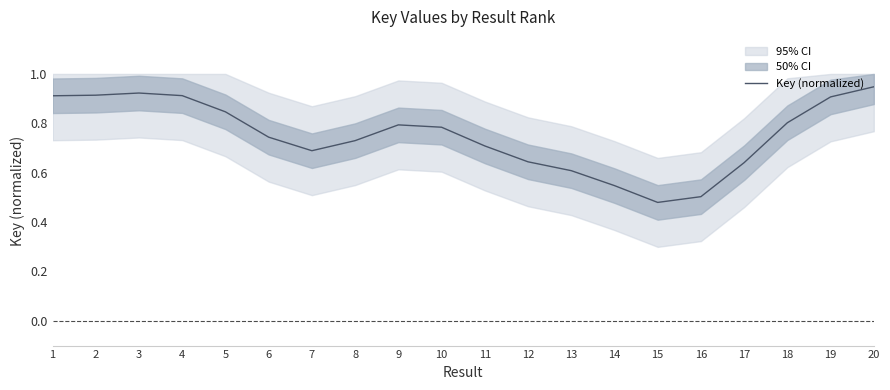

What is the average value?

0.8